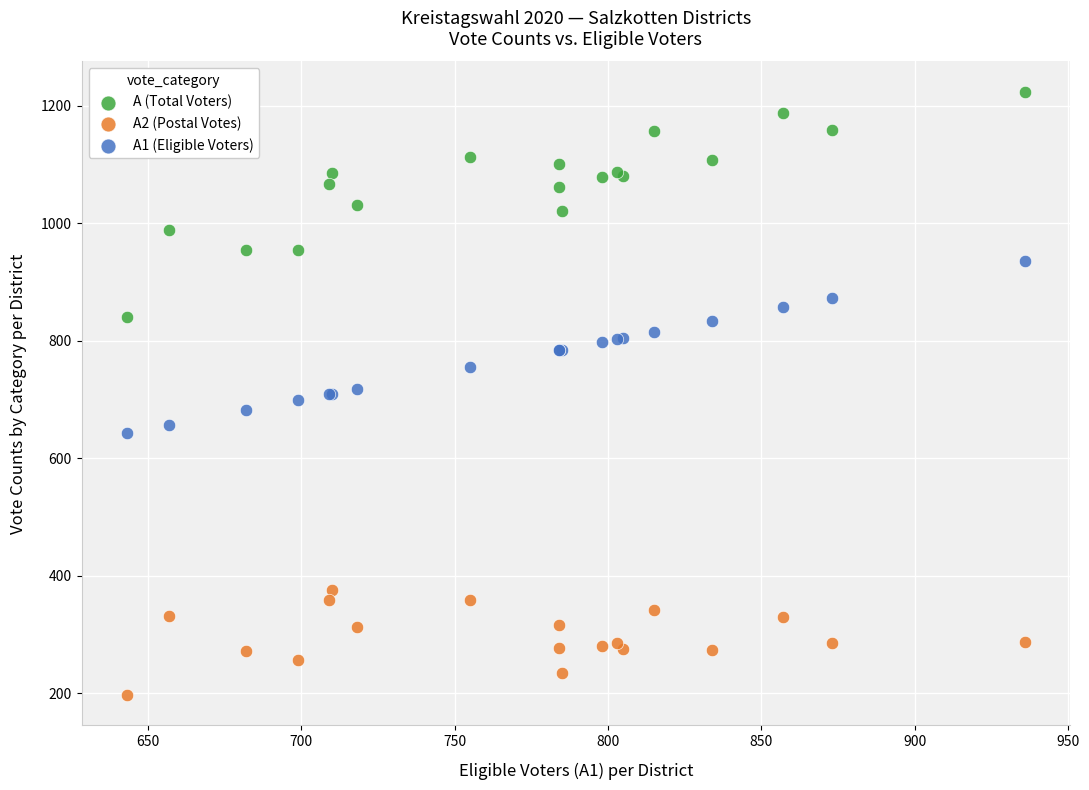

What is the X range (max minus min) for the scatter plot?

293